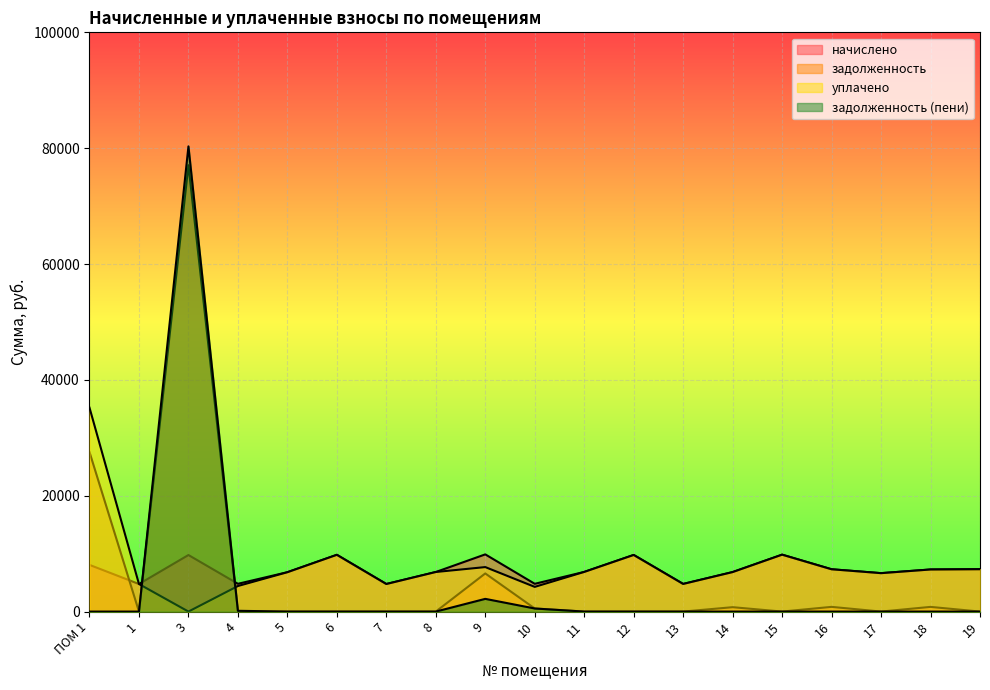

The value of начислено at 1 is 4756.9. True or false?

True